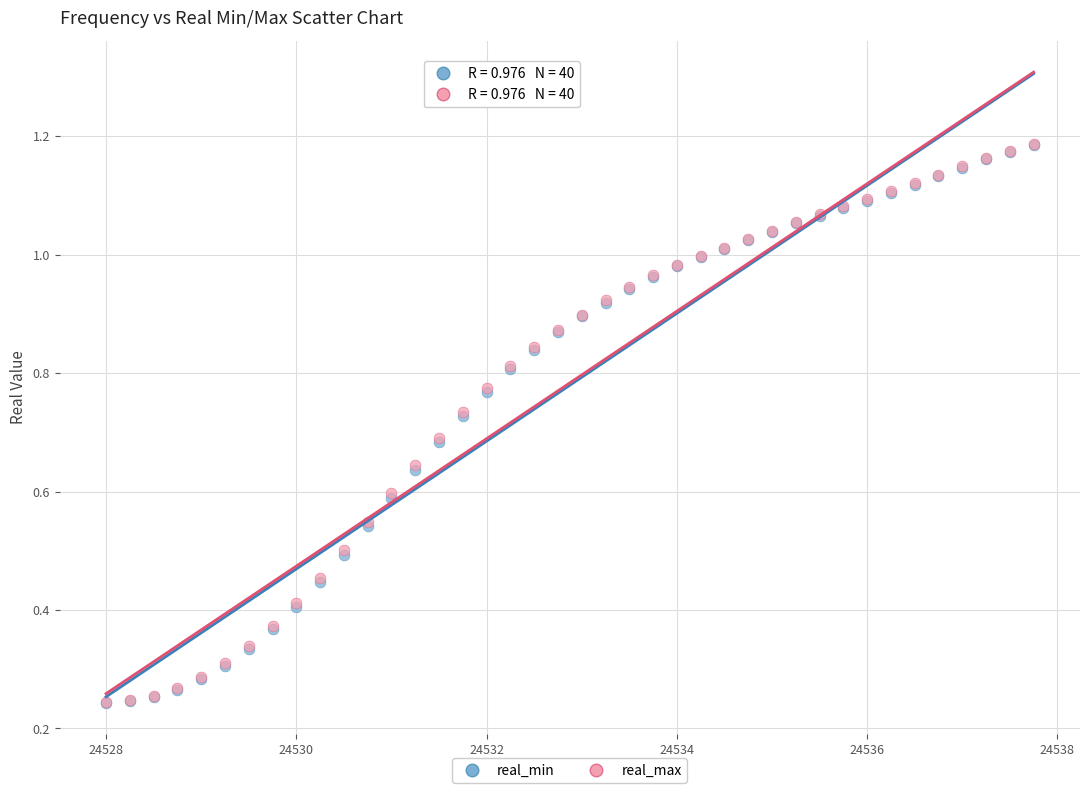

Which series has the widest spread of Y values?

real_max